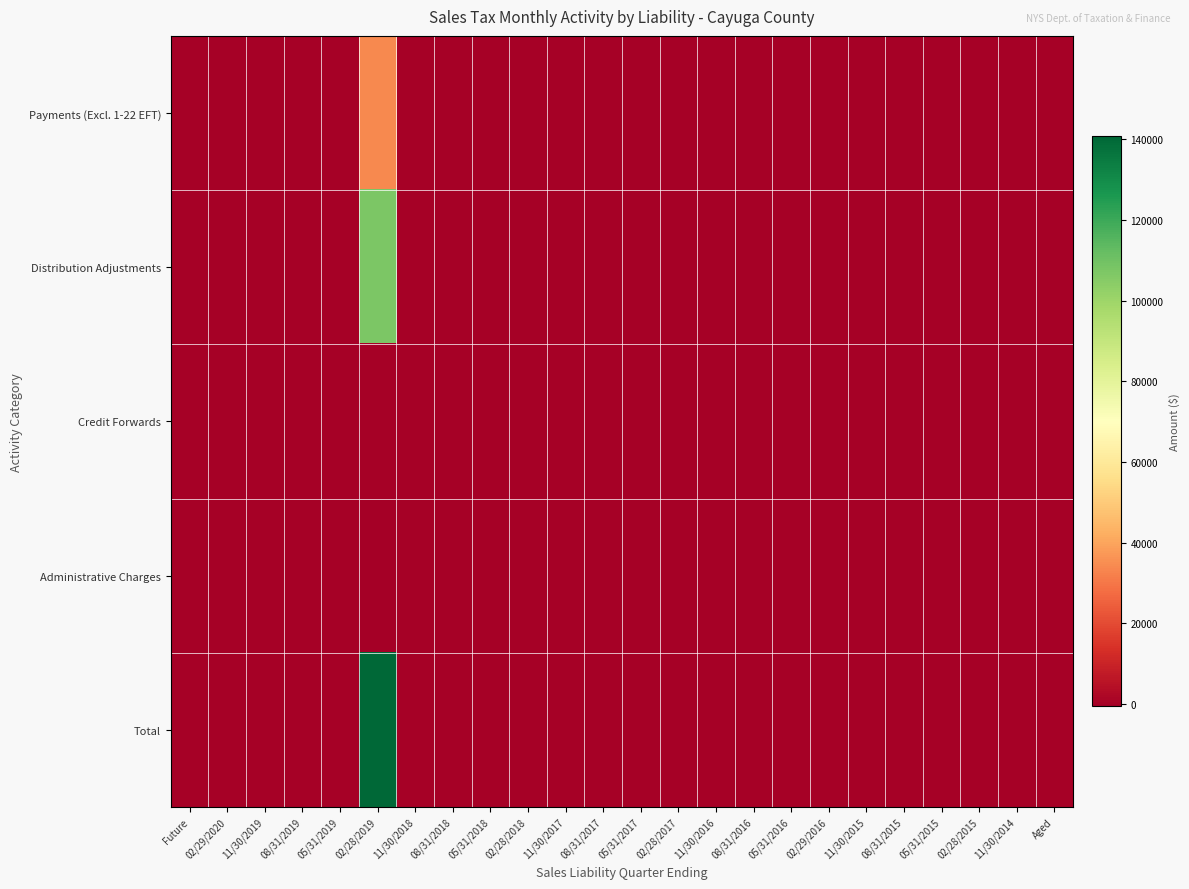

Which series has the widest spread of values?

Total